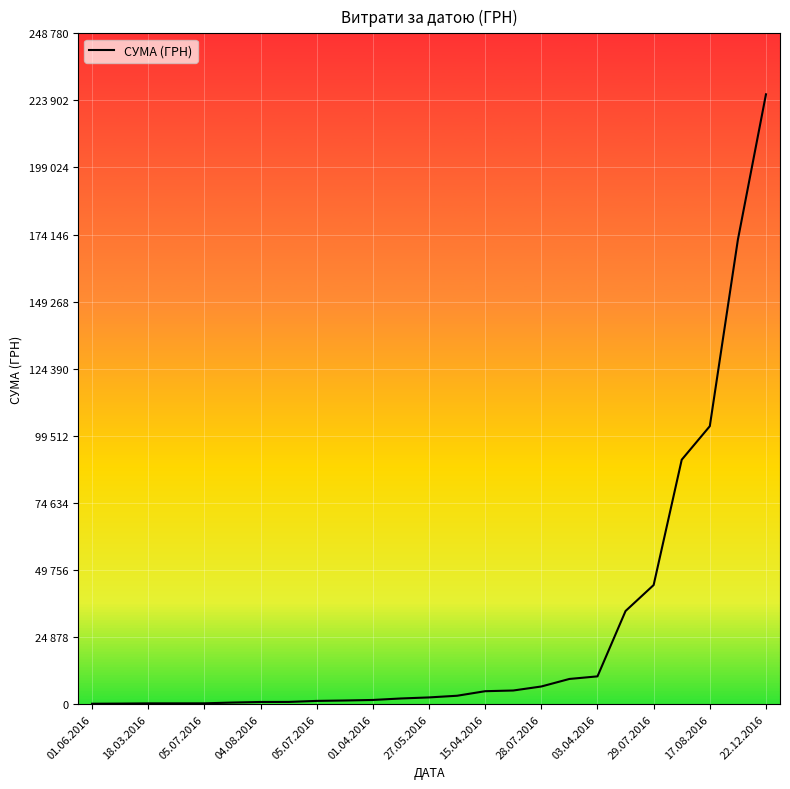

Does the chart have visible grid lines?

Yes